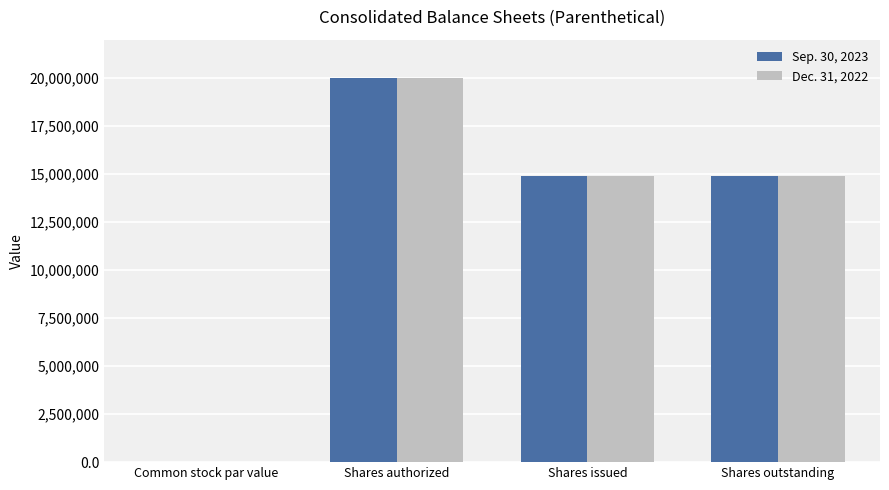

What is the sum of all Dec. 31, 2022 values?

49843936.0